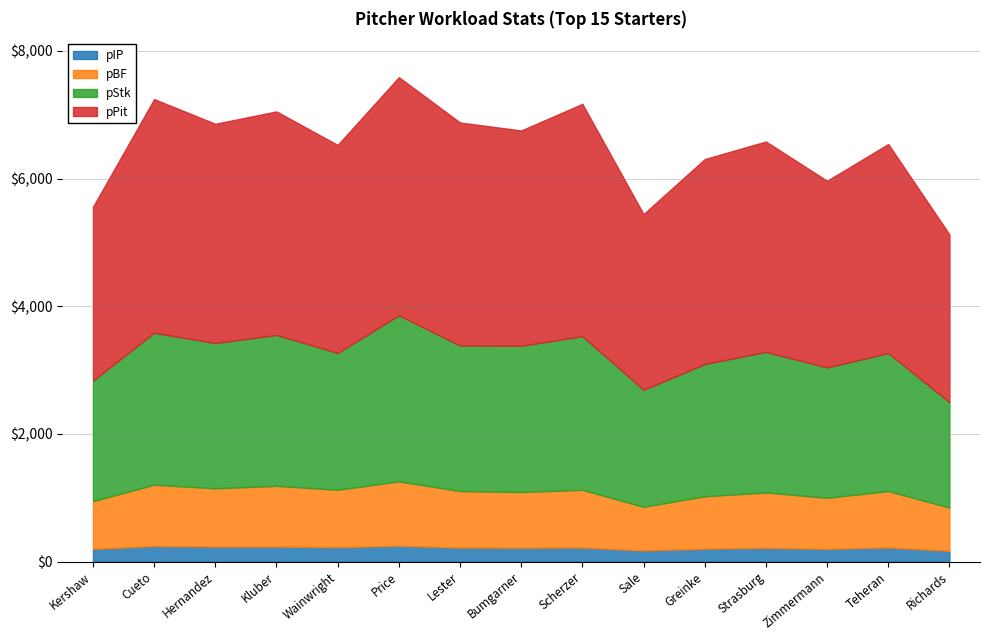

Does the chart have visible grid lines?

Yes